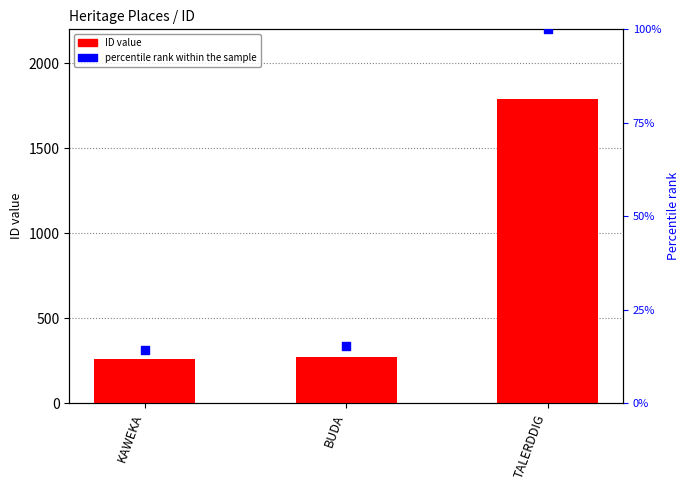

Which series has the largest total across all categories?

ID value